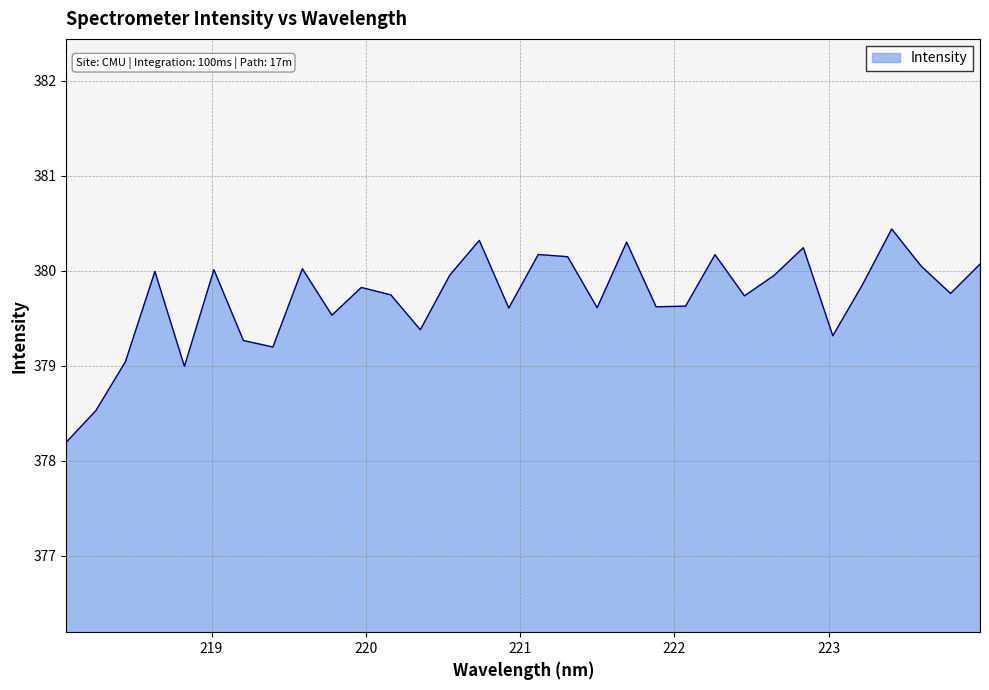

How many lines are shown in the chart?

1